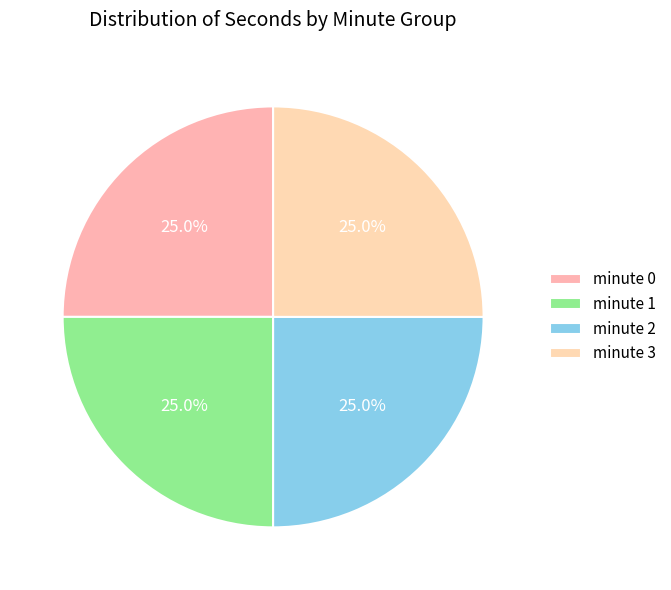

How many slices are in this pie chart?

4